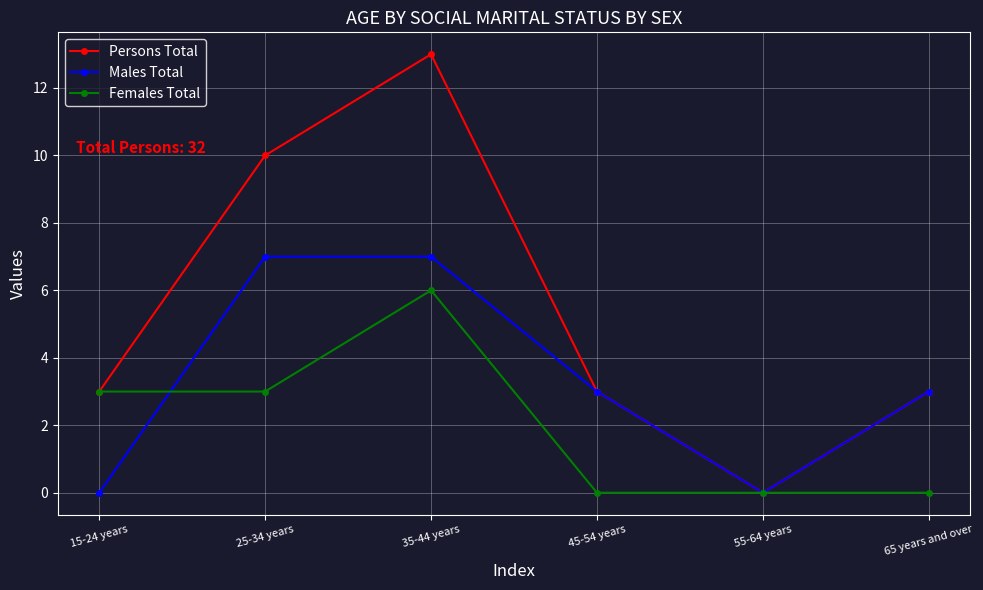

What is the label of the 4th point from the left?

45-54 years